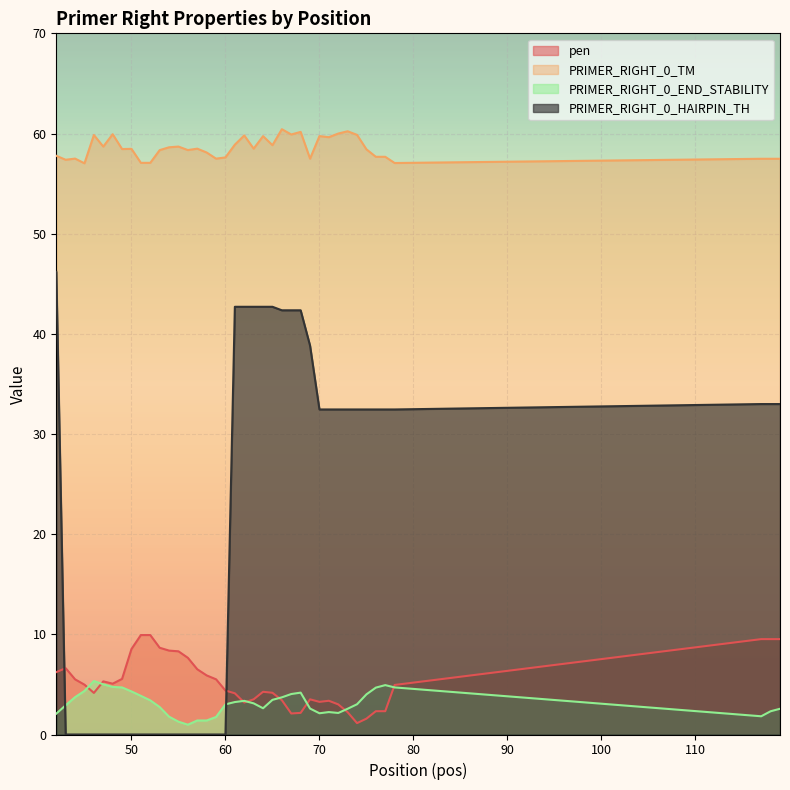

Which series has the largest total across all categories?

PRIMER_RIGHT_0_TM